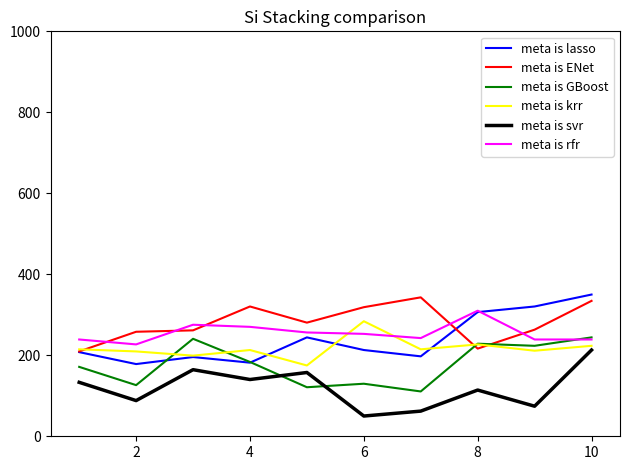

In meta is krr, how many points are lower than both neighbors (excluding endpoints)?

4